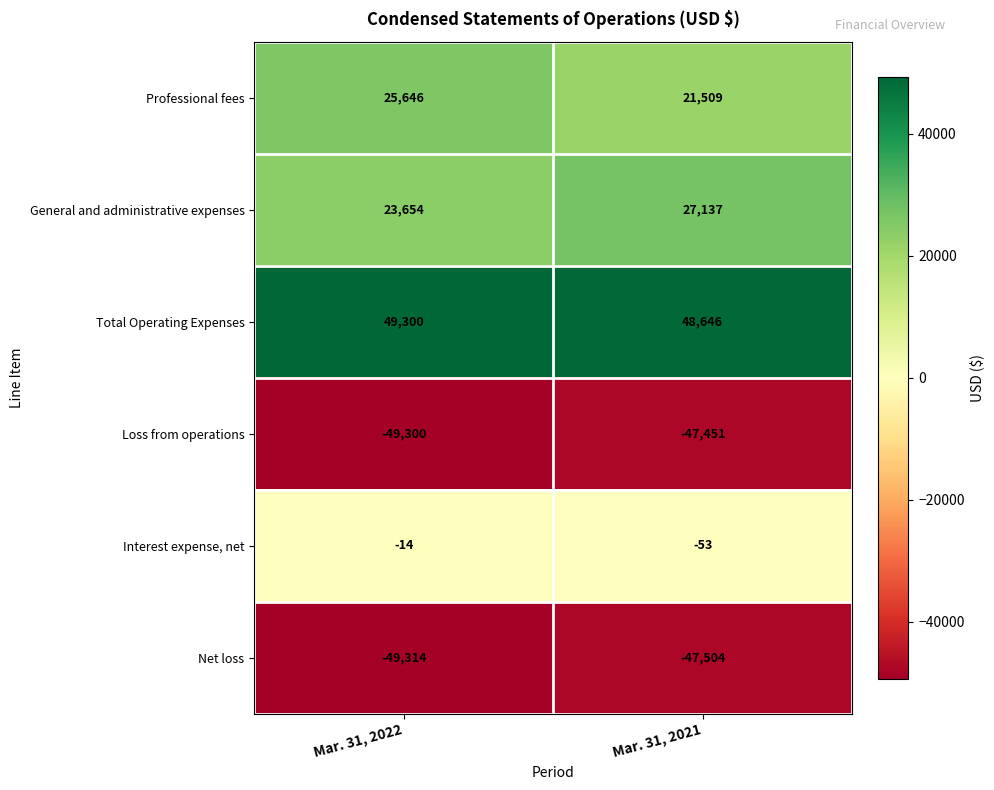

Rank the series at Mar. 31, 2021 from highest to lowest value.

Total Operating Expenses, General and administrative expenses, Professional fees, Interest expense, net, Loss from operations, Net loss